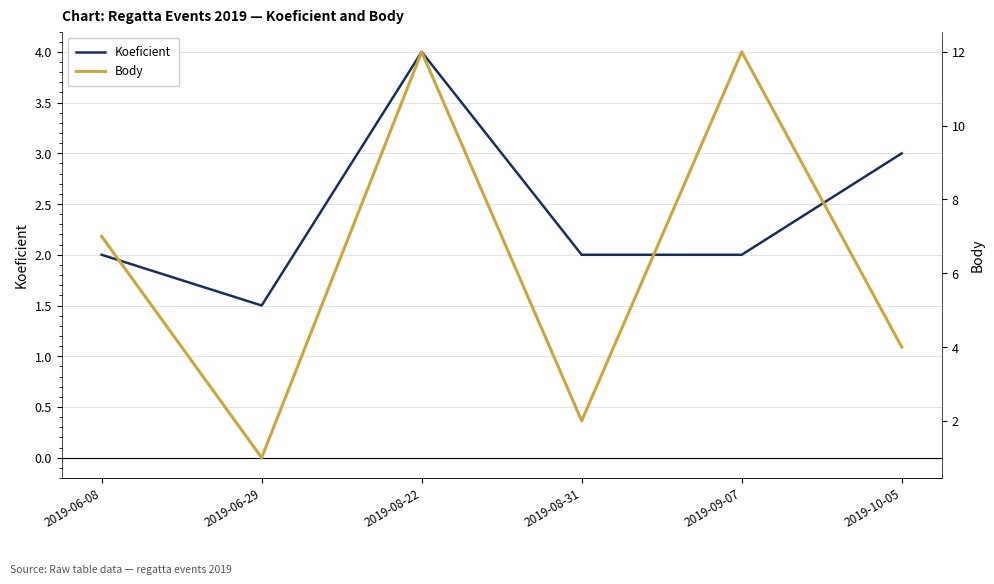

Between 2019-08-31 and 2019-06-08, which is larger?

2019-08-31